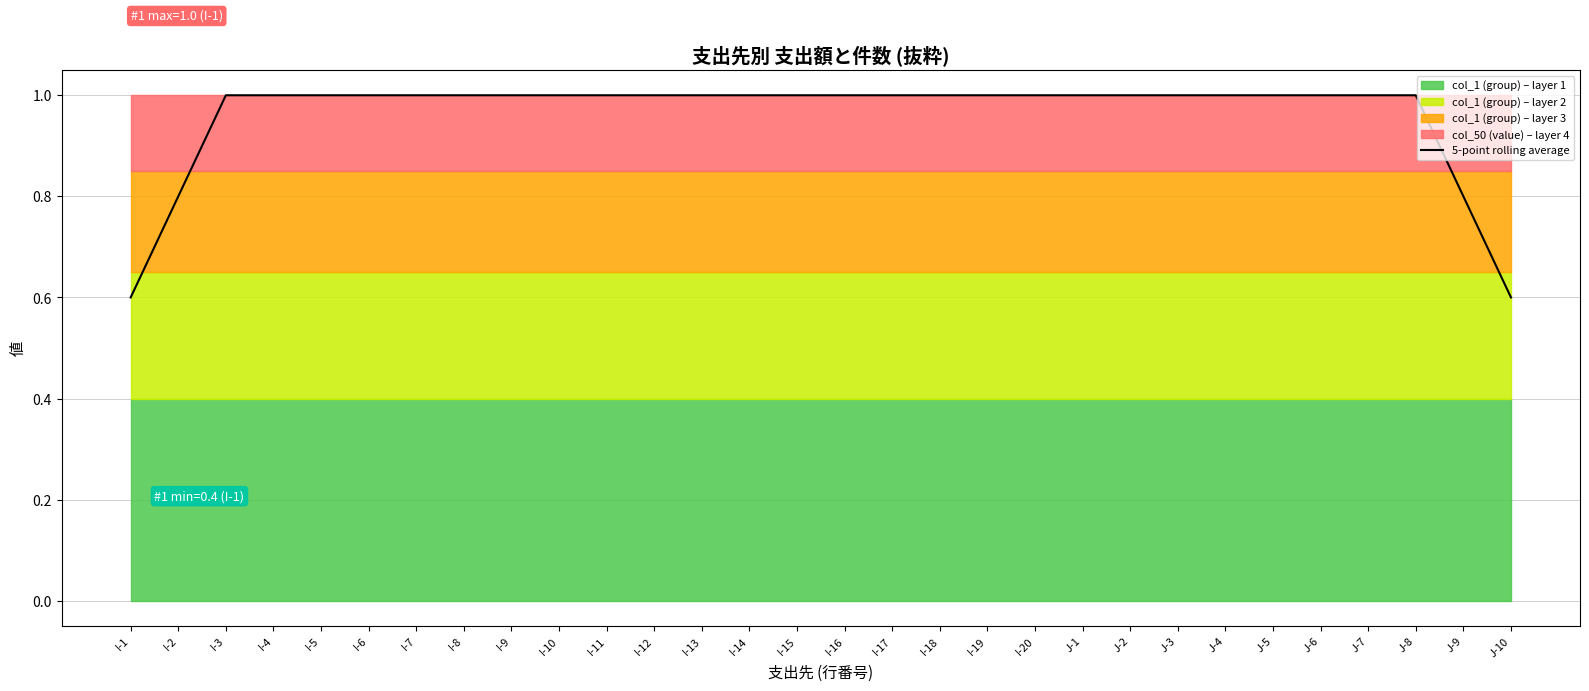

At which label is the value closest to 0?

I-1